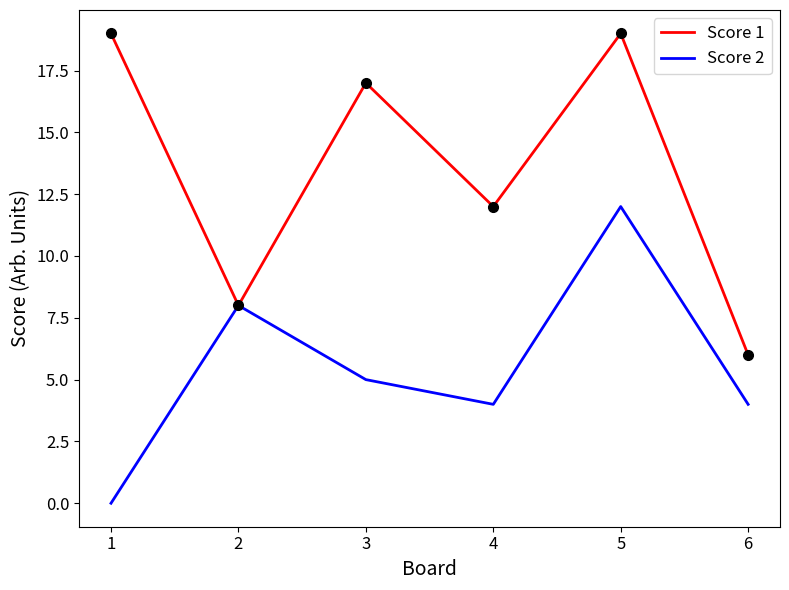

At how many categories does at least one series exceed 16?

3